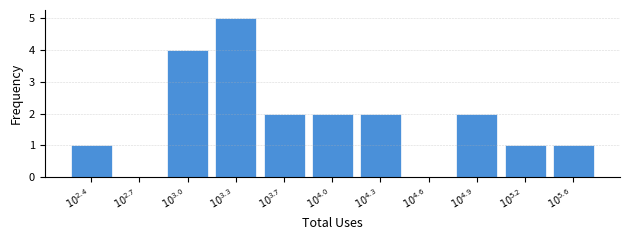

What is the maximum value shown in the chart?

5